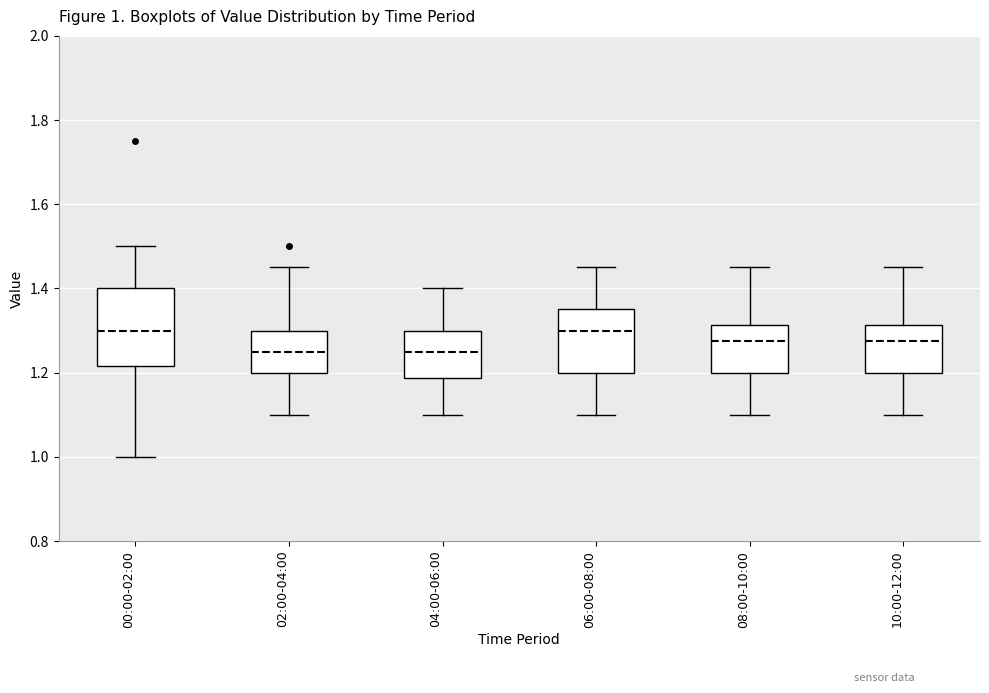

Which box is the tallest, from its lower edge to its upper edge?

00:00-02:00